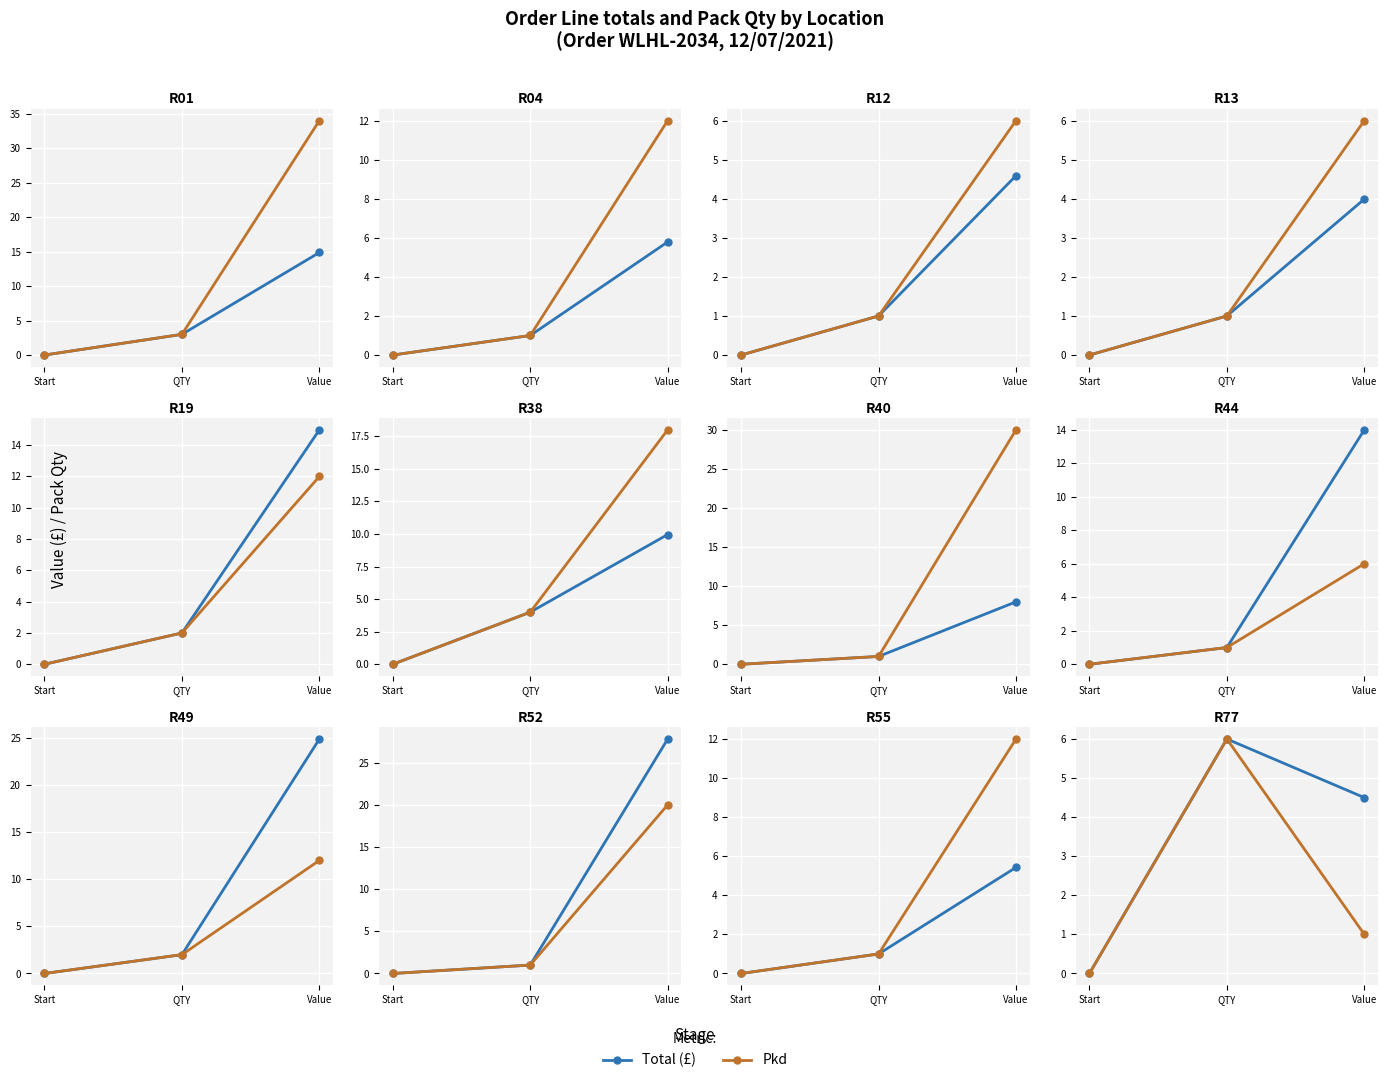

True or false: Total (£) has a value of -2.8 at Start.

False